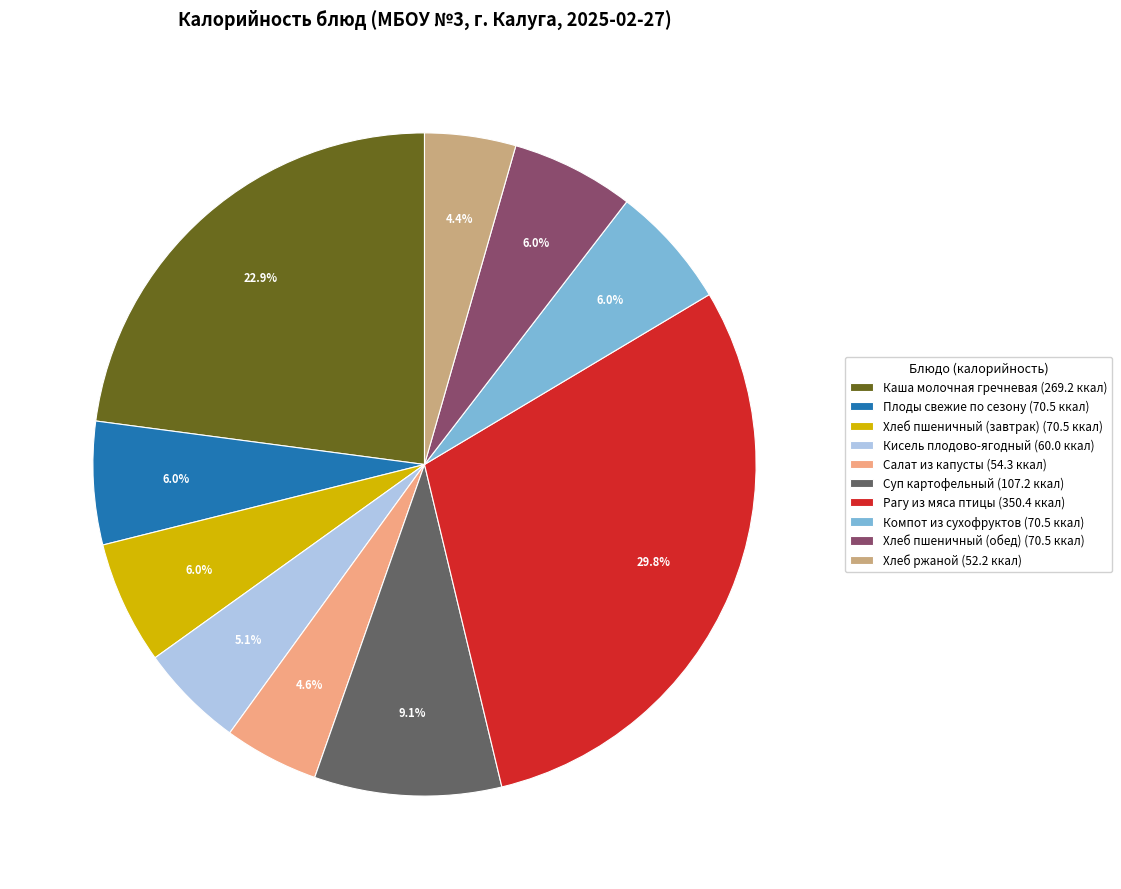

To the nearest percent, what is the difference between the Хлеб пшеничный (завтрак) and Рагу из мяса птицы slice percentages?

24%